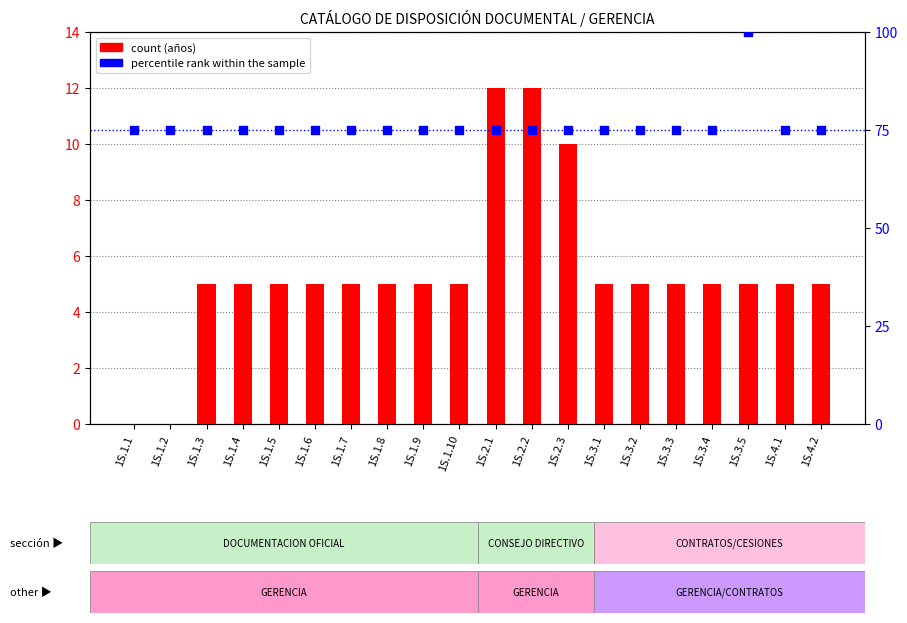

What is the total value across all series at 1S.1.4?

80